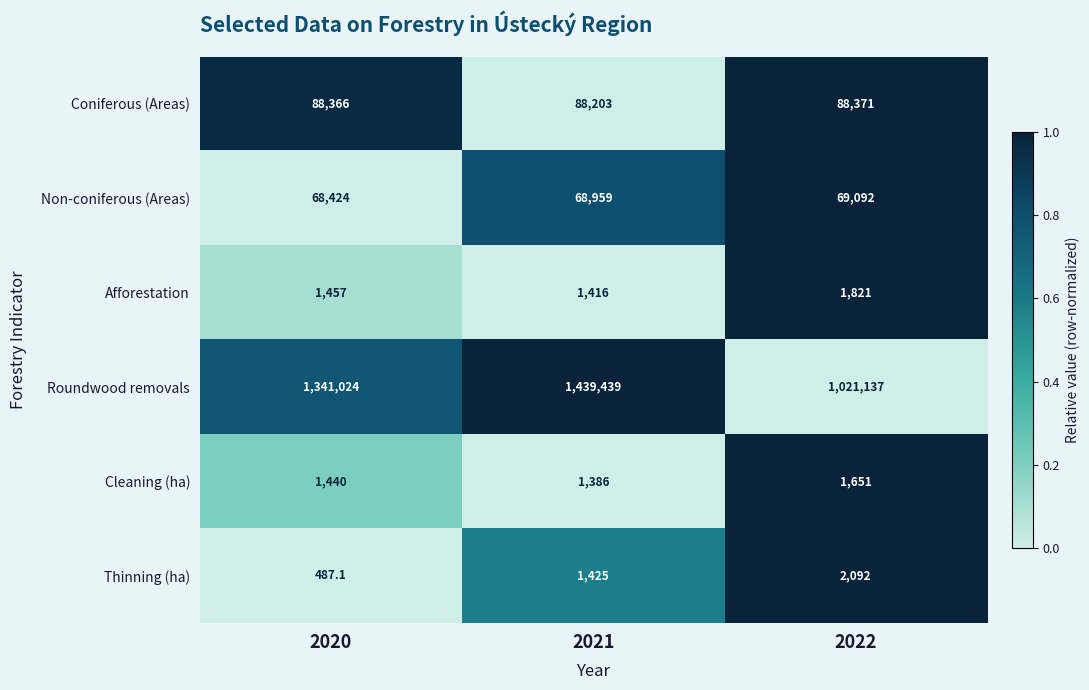

What is the total value across all series at 2022?

1184164.0